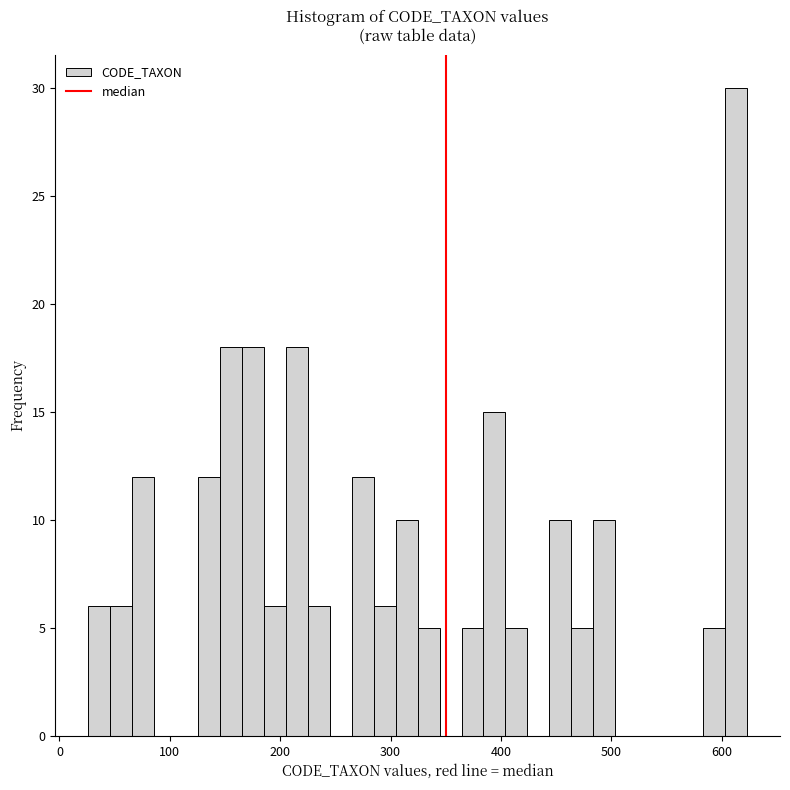

Read against the x-axis, roughly where is the centre of the tallest bar?

610